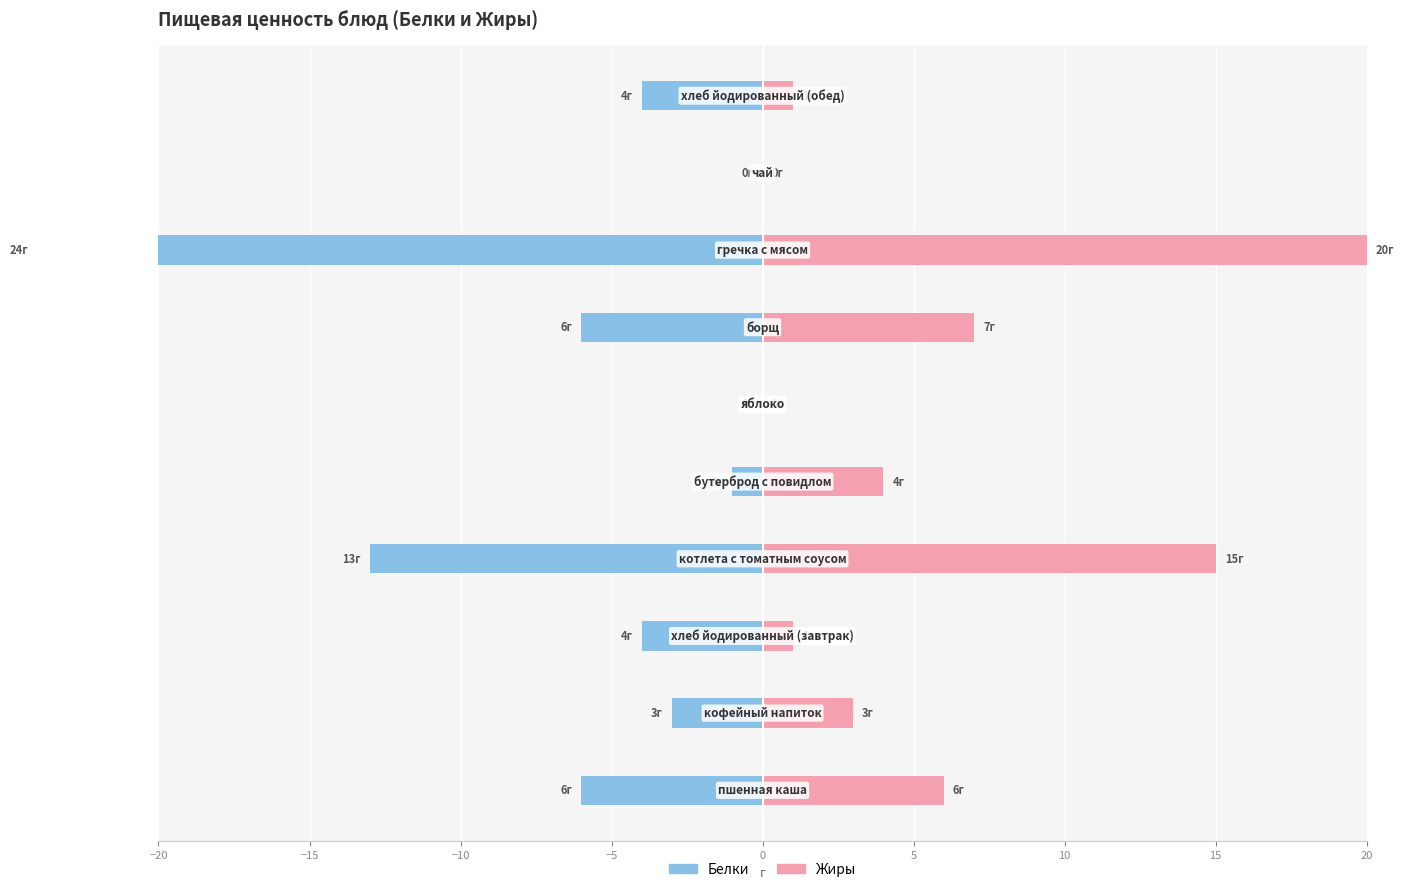

How many bars are there in total?

20